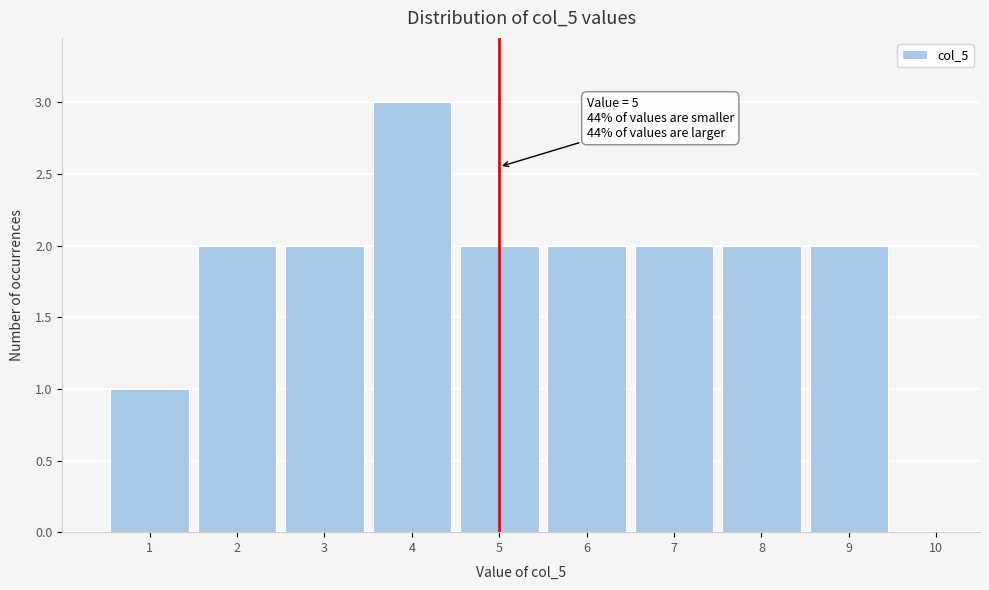

Over which range of the x-axis is the bar tallest?

3.5 to 4.5